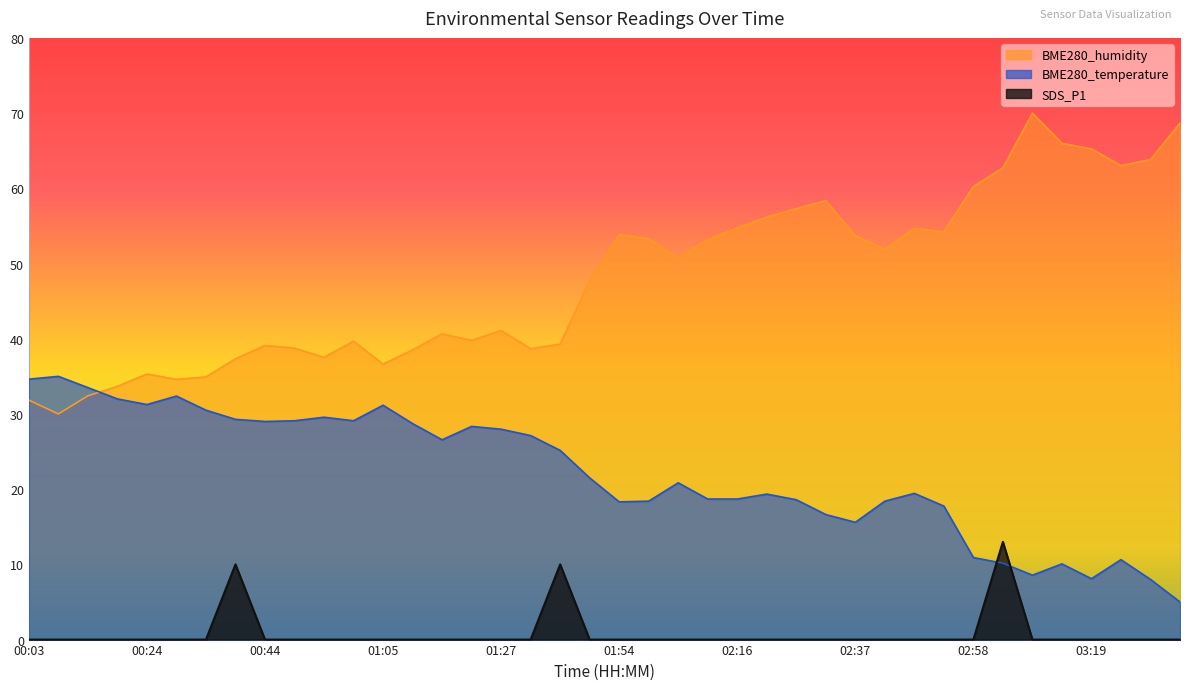

Which label corresponds to the largest value in the chart?

03:08